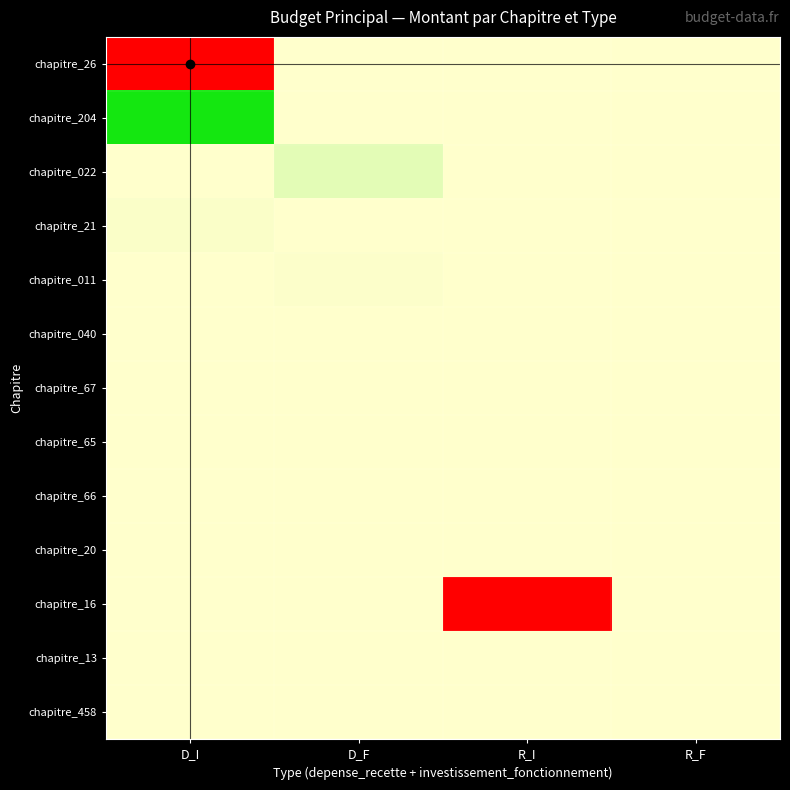

What is the difference between the highest and lowest values at D_I?

51000110.0